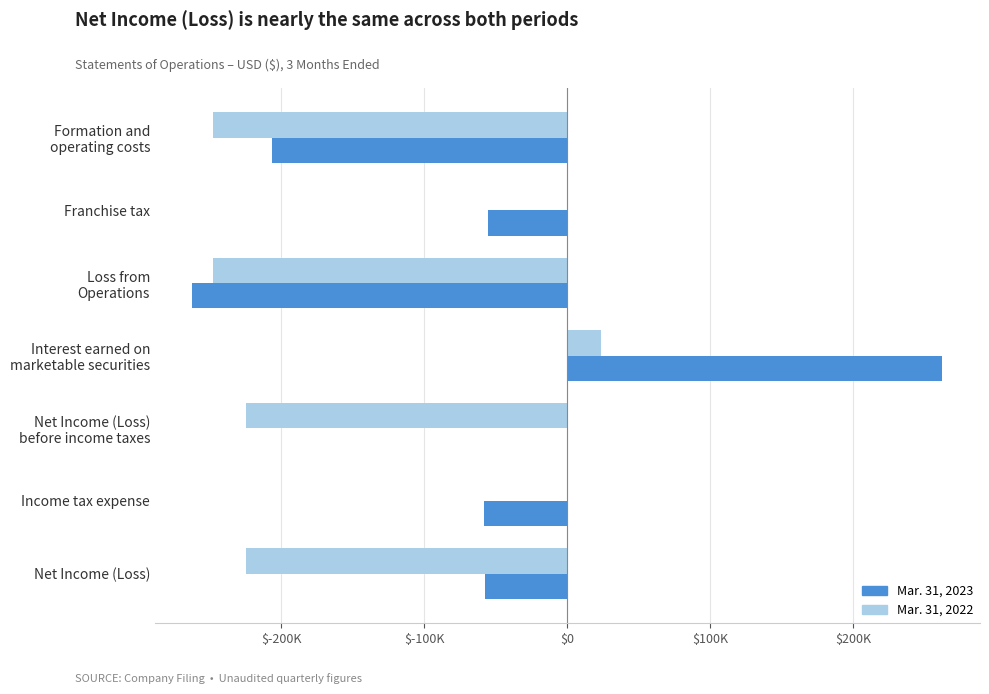

What are all the series names shown in the legend?

Mar. 31, 2023, Mar. 31, 2022